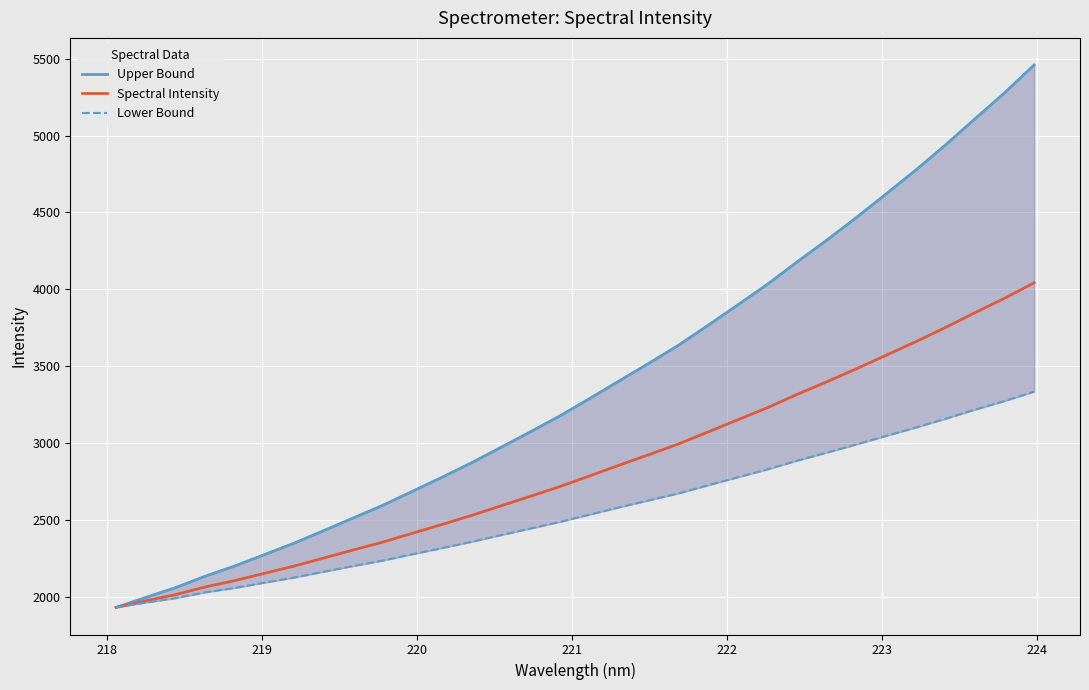

What is the difference between the second highest and second lowest values in the Spectral Intensity series?

1966.0